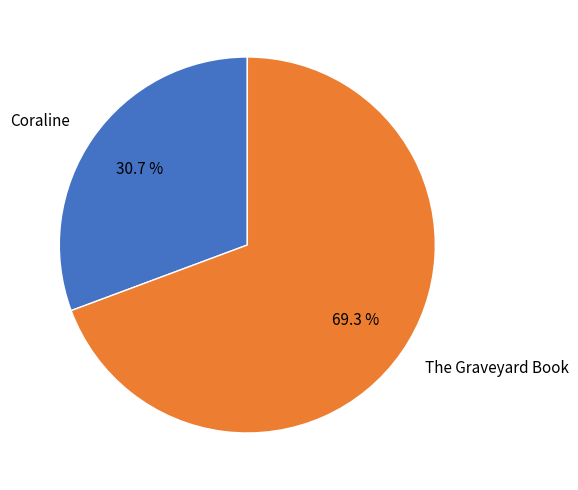

To the nearest percent, what percentage of the pie is Coraline?

31%